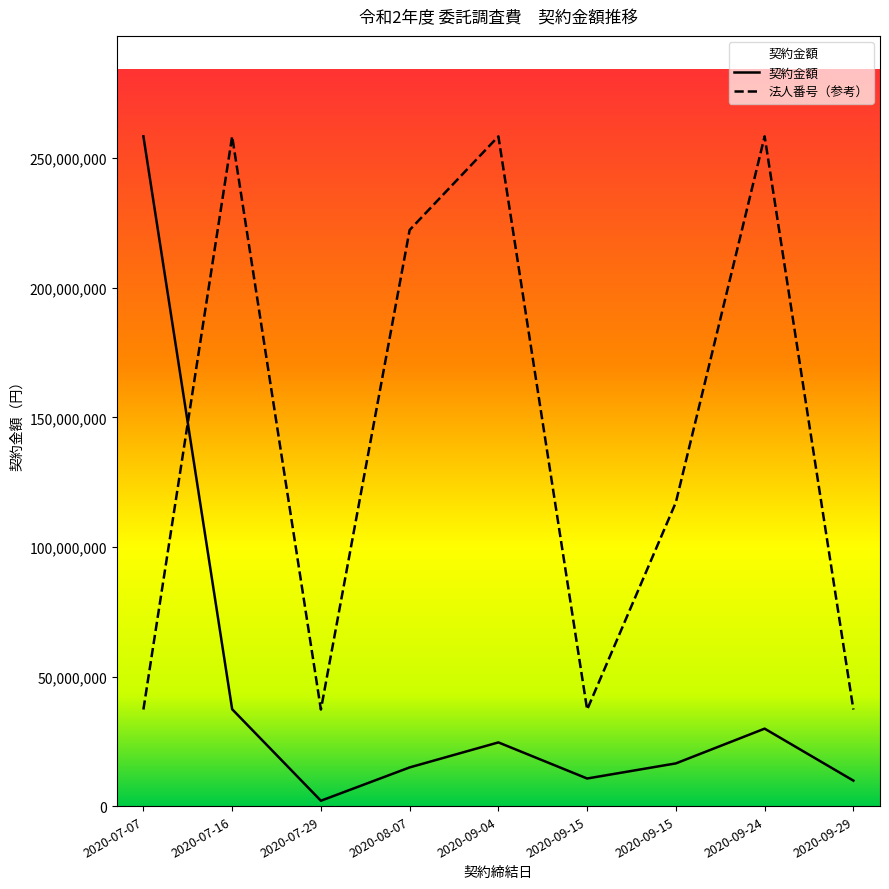

Reading right to left, extract all data points from this chart.

契約金額: 2020-09-29=9849884.0	2020-09-24=29901300.0	2020-09-15=16500000.0	2020-09-15=10668631.0	2020-09-04=24592700.0	2020-08-07=14946339.0	2020-07-29=2086170.0	2020-07-16=37400000.0	2020-07-07=258430557.0
法人番号: 2020-09-29=37275376.4	2020-09-24=258430557.0	2020-09-15=117233853.1	2020-09-15=37249570.5	2020-09-04=258430557.0	2020-08-07=222301896.2	2020-07-29=37275376.4	2020-07-16=258430556.7	2020-07-07=37275376.4